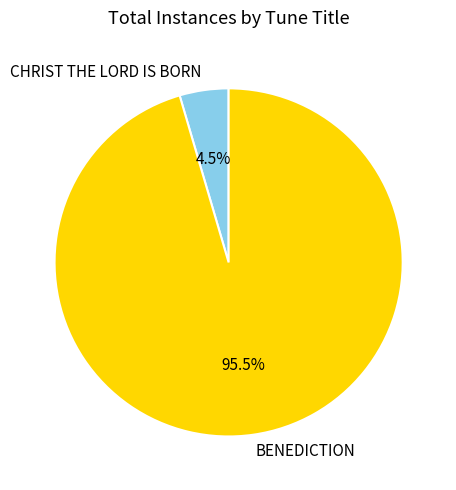

How many slices are in this pie chart?

2